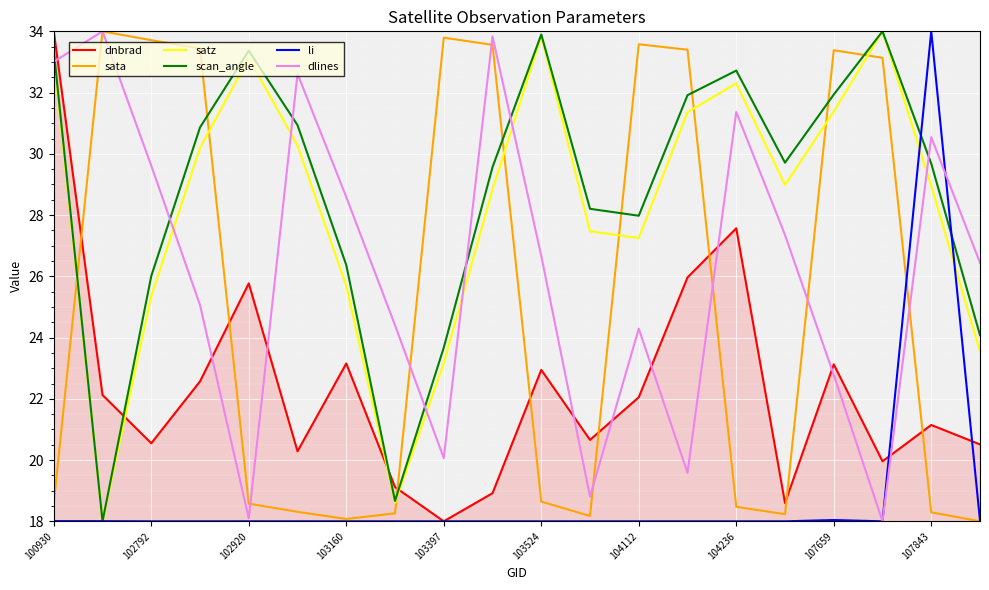

How many times do sata and satz cross each other?

8